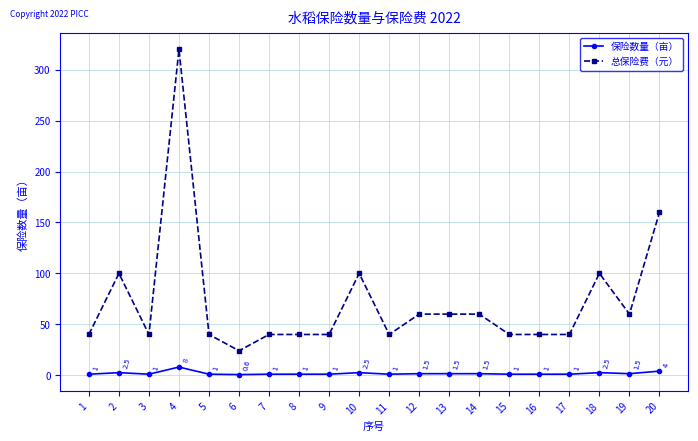

True or false: 总保险费（元） and 保险数量（亩） intersect in this chart.

False